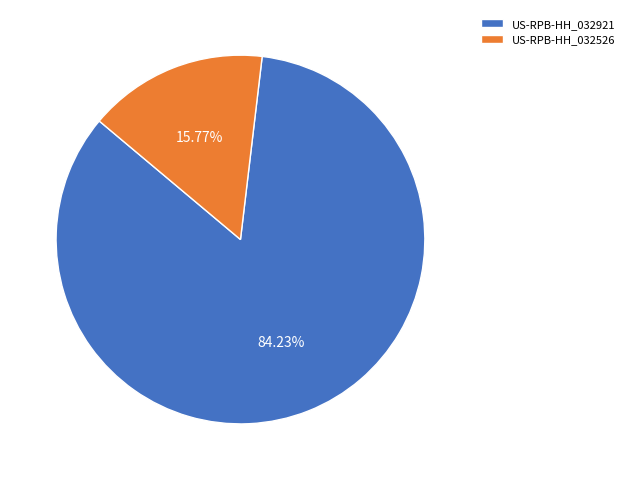

Which has a higher value, US-RPB-HH_032921 or US-RPB-HH_032526?

US-RPB-HH_032921